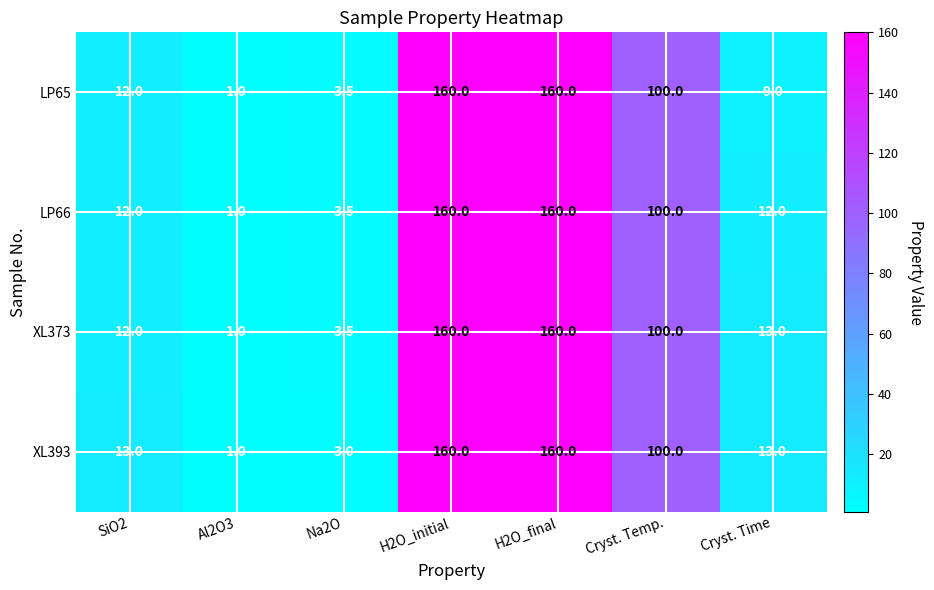

Between Cryst. Temp. and Cryst. Time, which series saw the biggest shift?

LP65